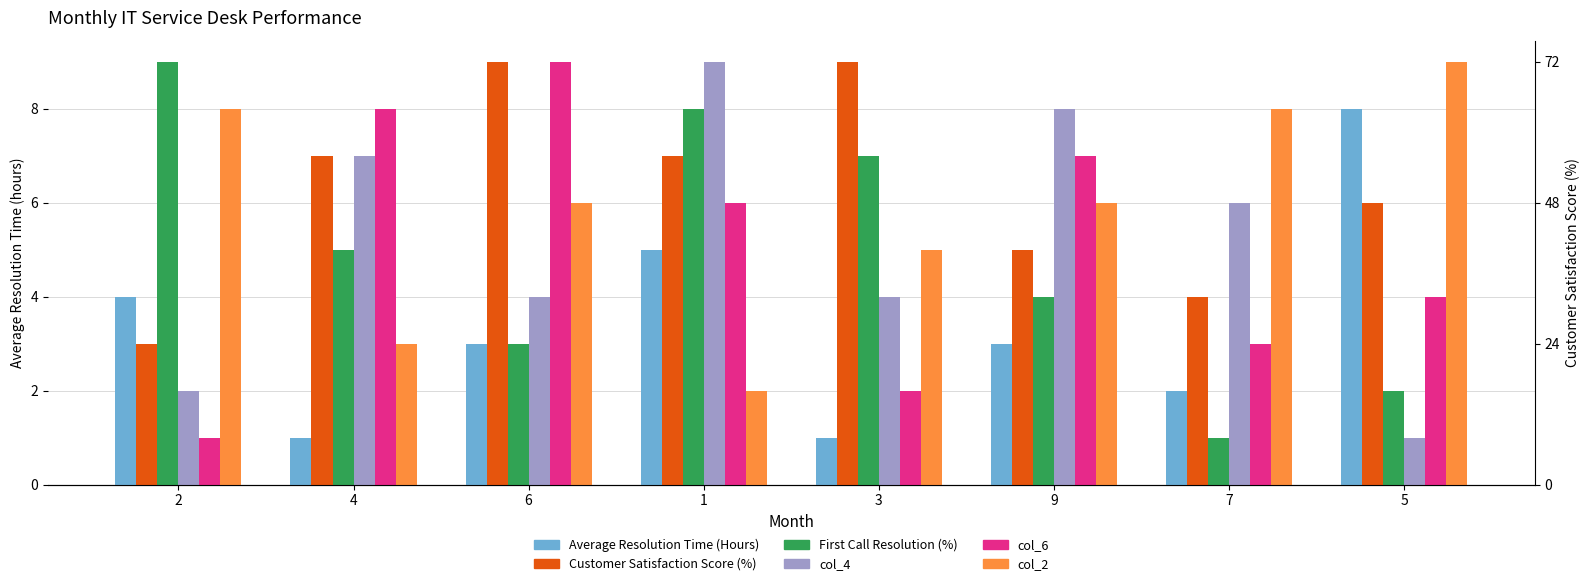

Reading right to left, what are all the values shown in this chart?

col_5: 8	2	3	1	5	3	1	4
col_8: 6	4	5	9	7	9	7	3
col_3: 2	1	4	7	8	3	5	9
col_4: 1	6	8	4	9	4	7	2
col_6: 4	3	7	2	6	9	8	1
col_2: 9	8	6	5	2	6	3	8